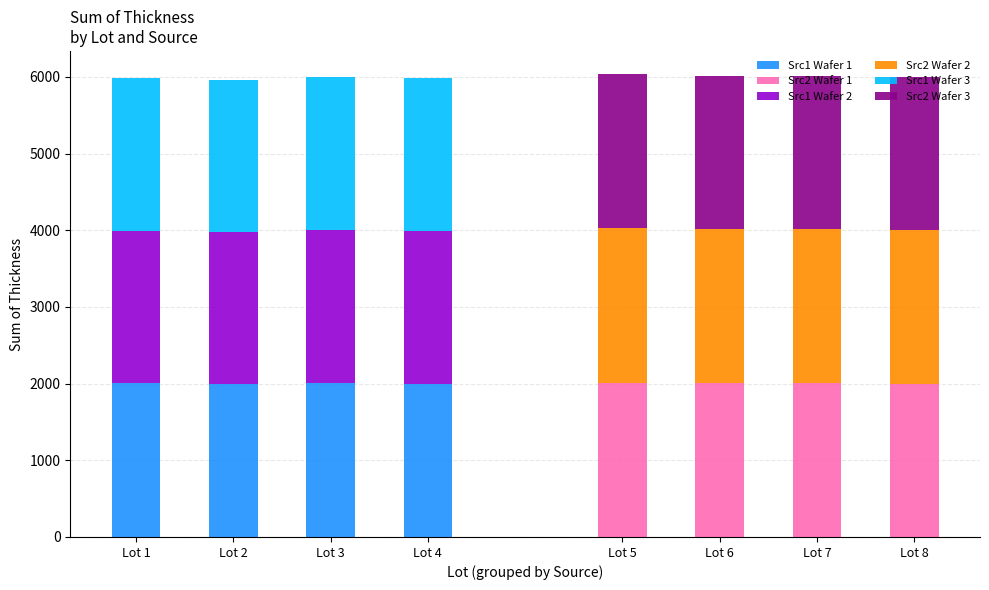

Which has a higher value, Lot 3 or Lot 2?

Lot 3